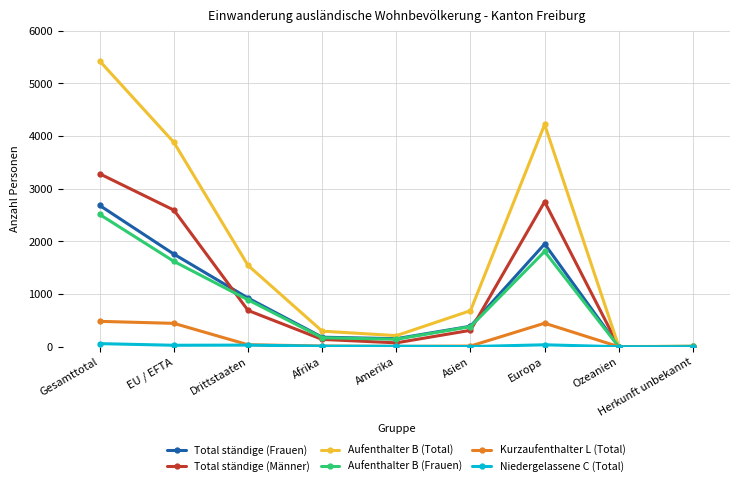

How many data points in Aufenthalter B (Total) are less than 685?

4